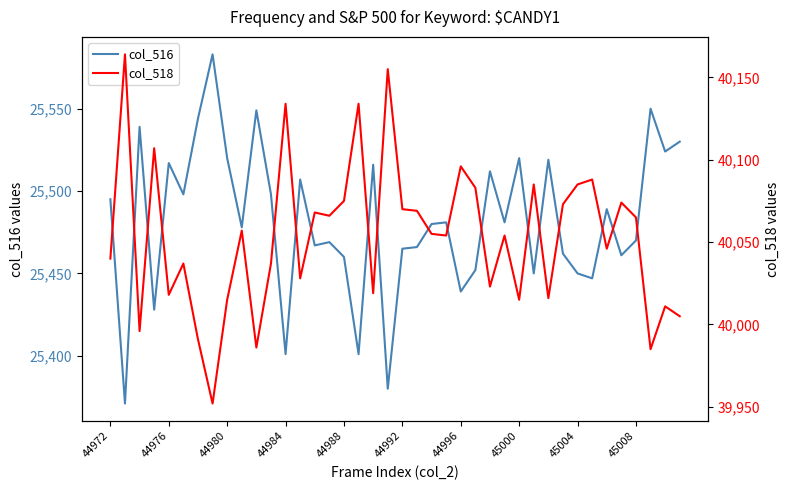

What is the sum of all col_516 values?

1019269